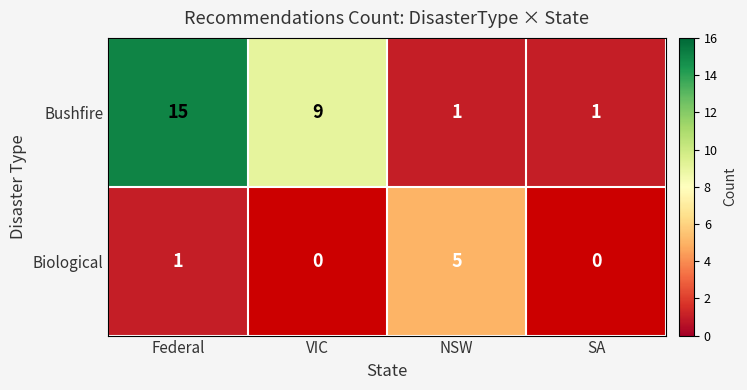

What is the difference between the second highest and minimum values in the Bushfire series?

8